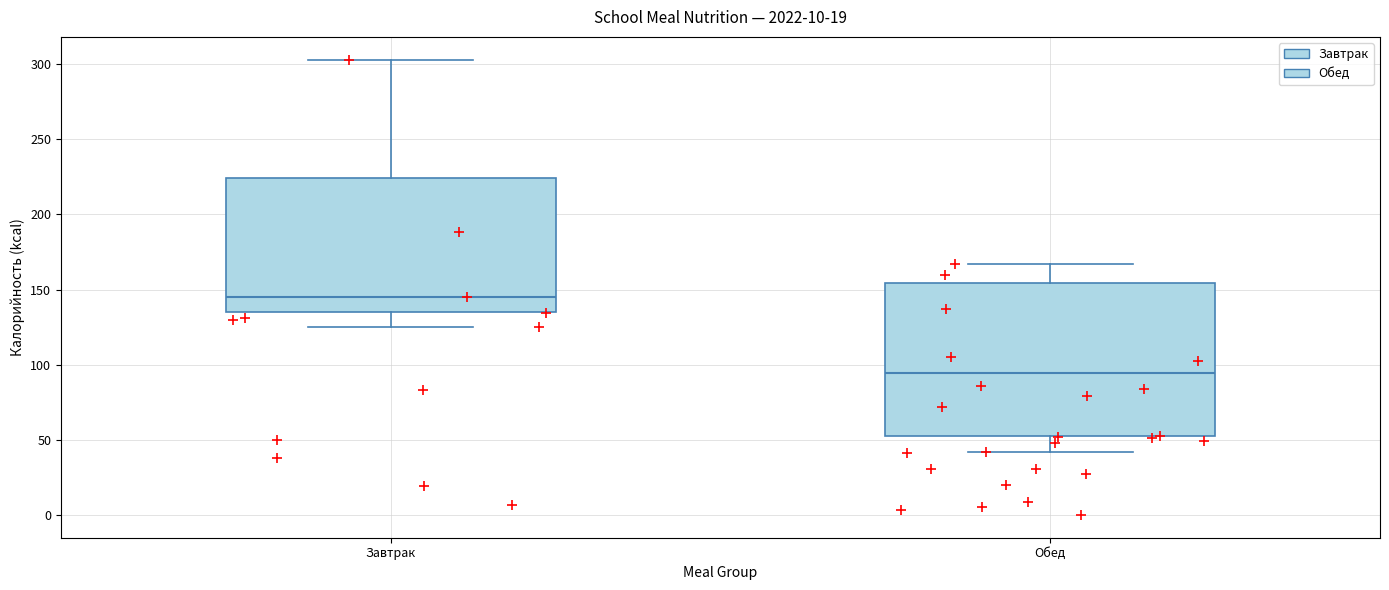

Where is the lower edge of the box for Завтрак on the y-axis? The values are not printed on the chart, so give them approximately, as read against the axis.

135